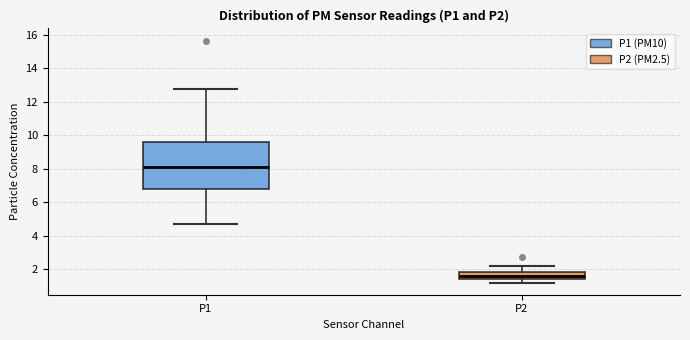

Comparing the boxes themselves (not the whiskers), which one is the tallest?

P1